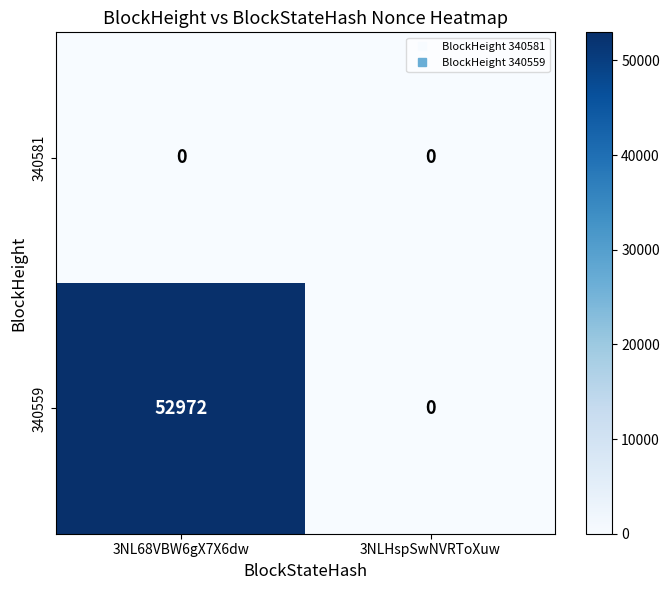

At which category does the chart reach its peak across all series?

3NL68VBW6gX7X6dw